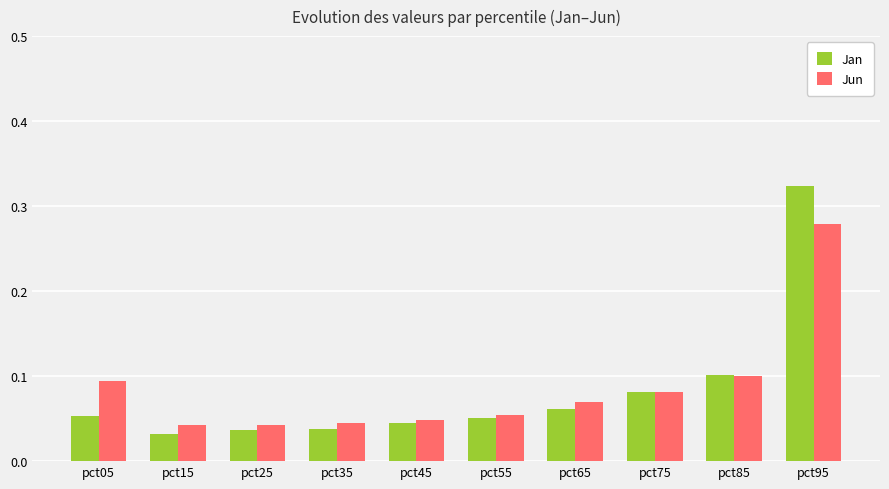

Which series changed the most between pct25 and pct95?

Jan